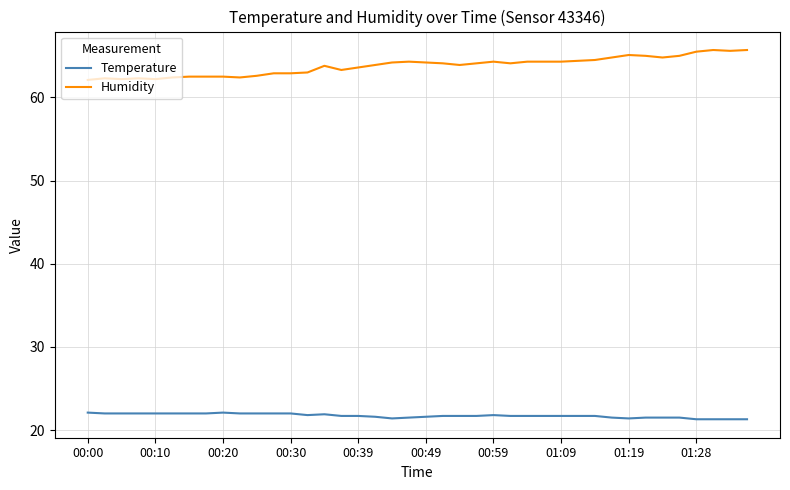

What is the average value of the Temperature series?

21.7